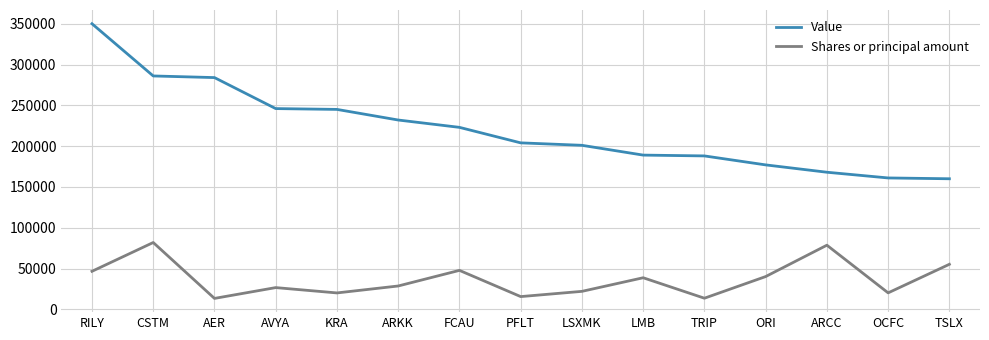

Rank the series by their average value, from lowest to highest.

Shares or principal amount, Value